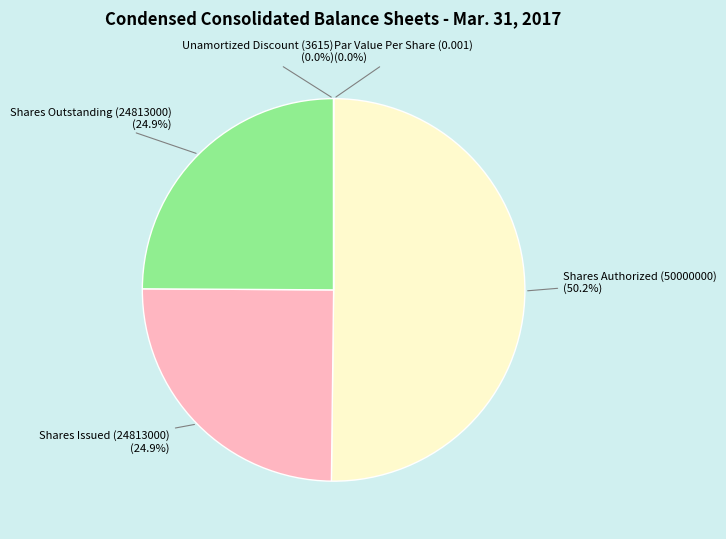

Which slice represents more than half of the pie?

Shares Authorized (50000000)